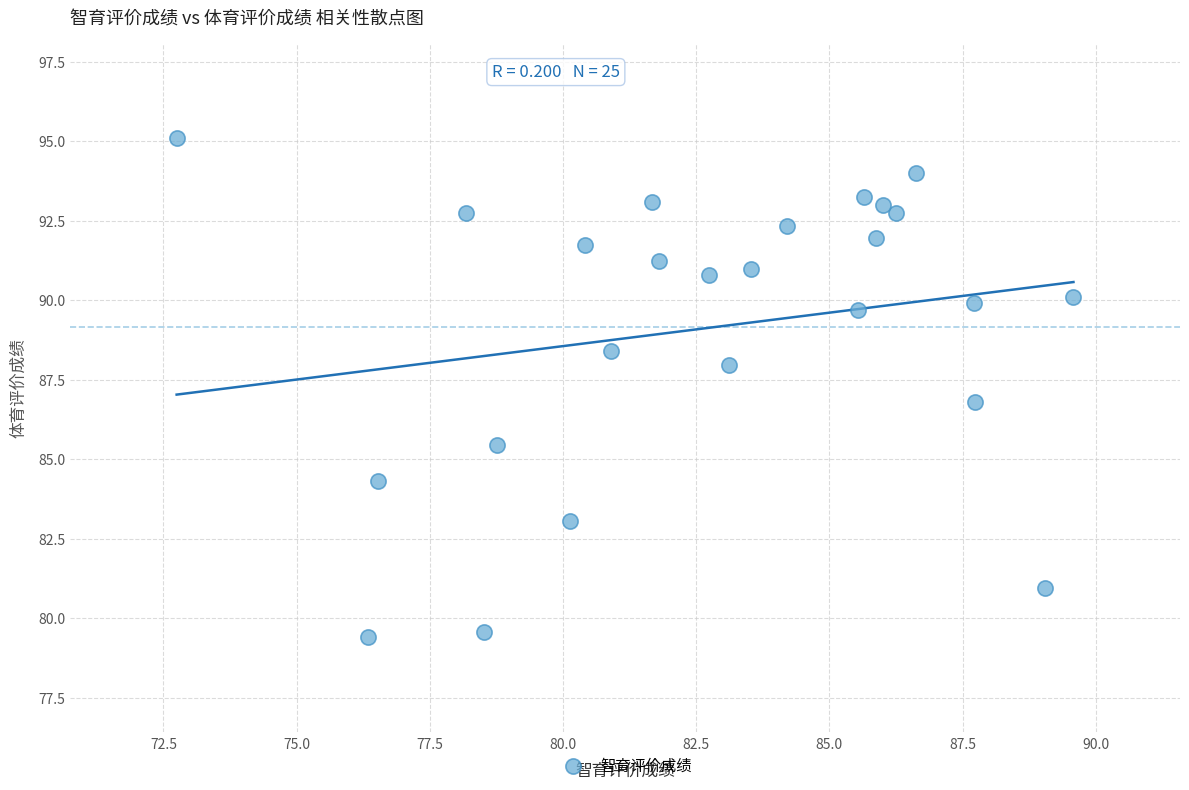

What is the range of X values (max minus min)?

16.8